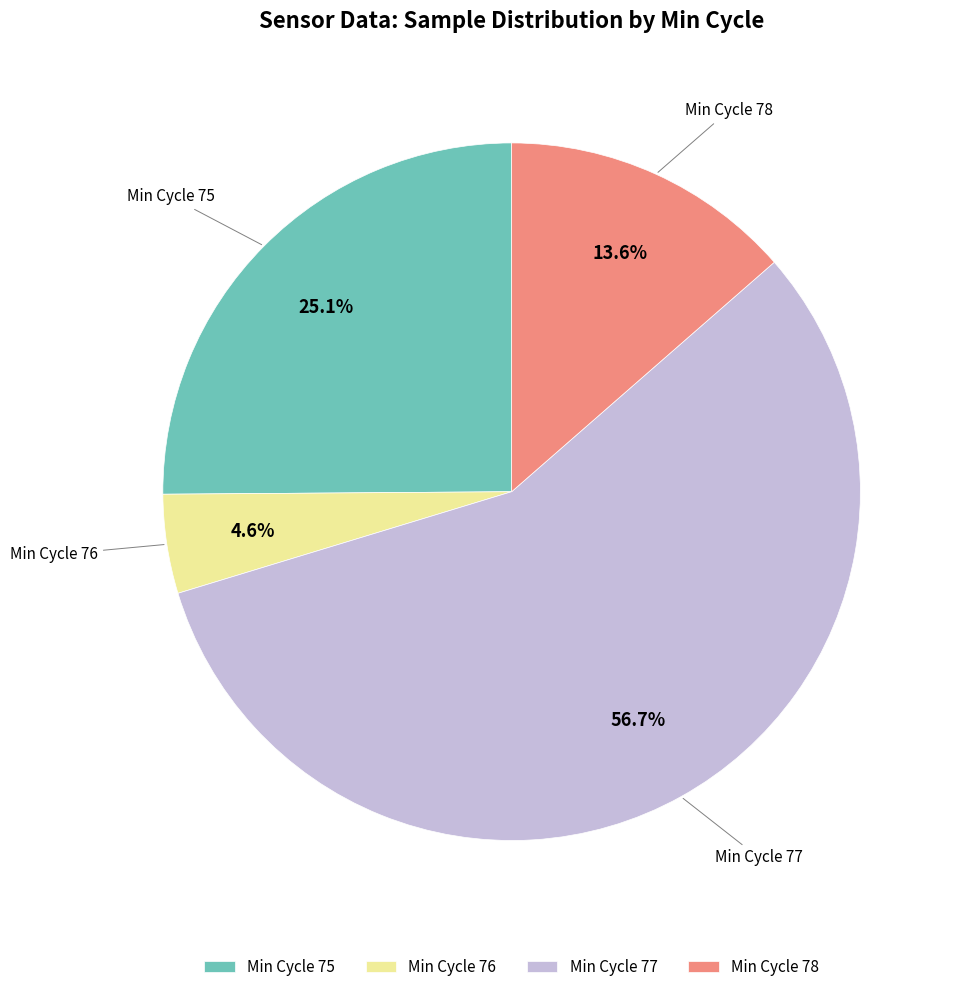

Count the number of slices in the pie.

4